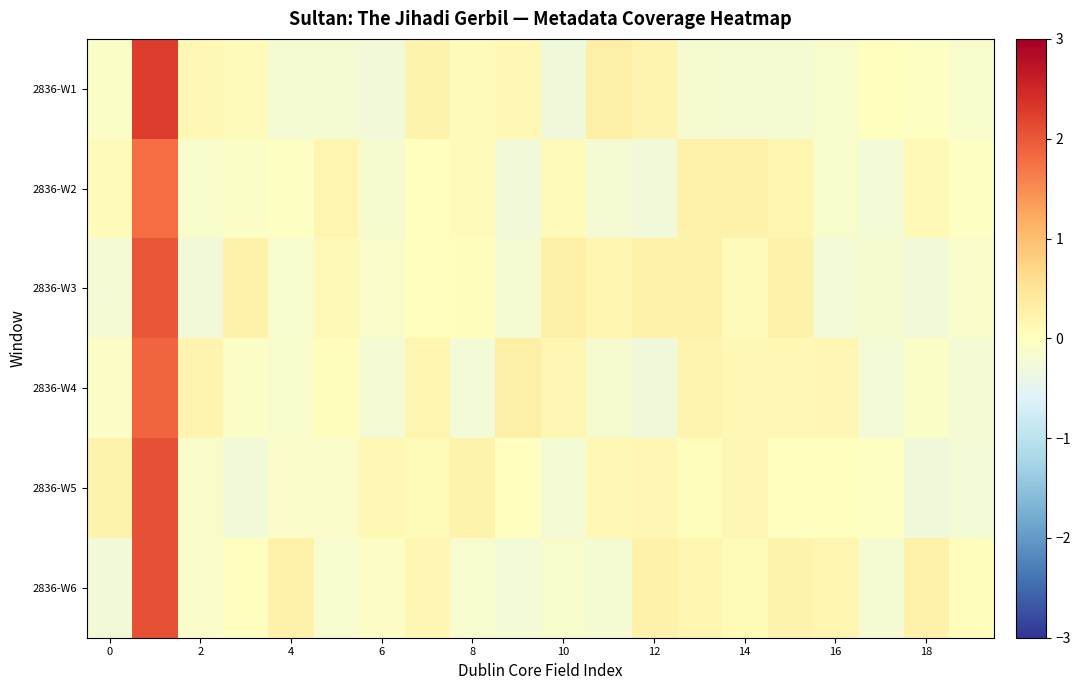

Count the number of categories in the chart.

20